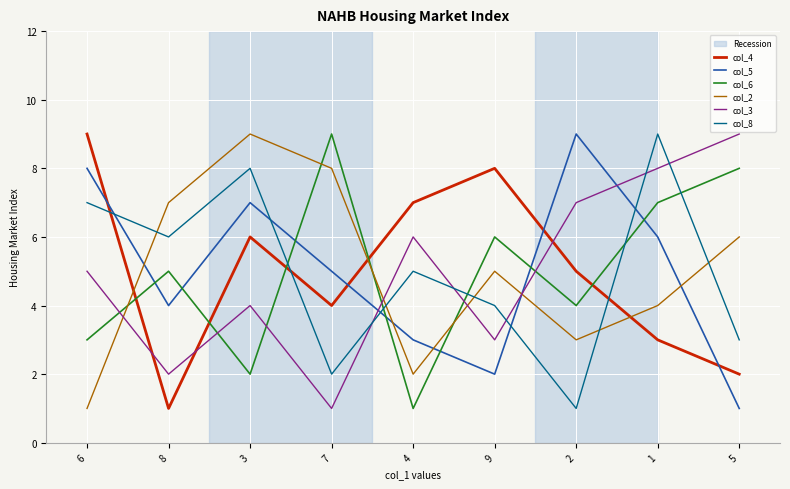

What is the spread (max minus min) of values at 1?

6